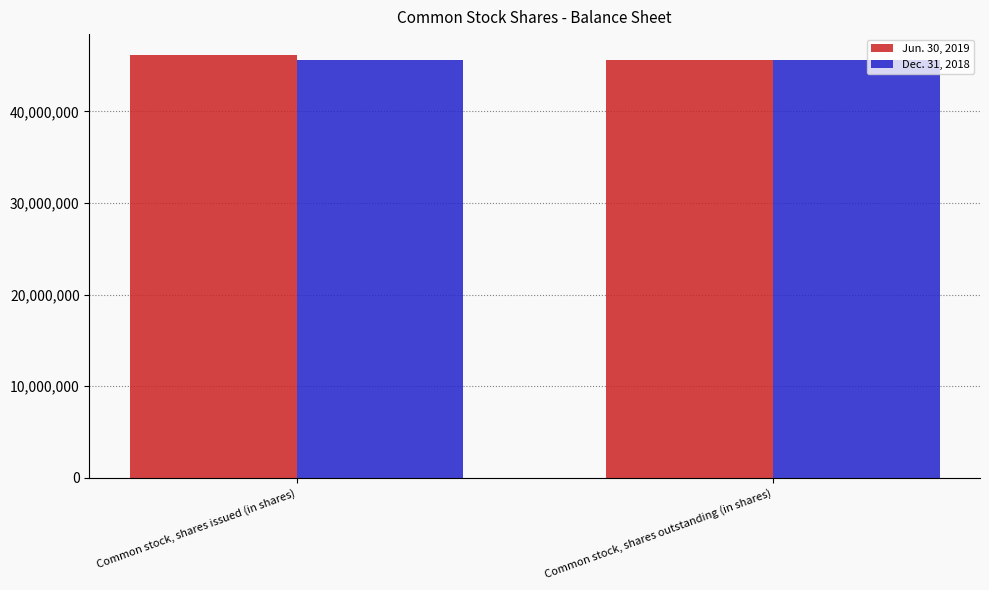

What is the value of the Jun. 30, 2019 bar at the 2nd from the left?

45563693